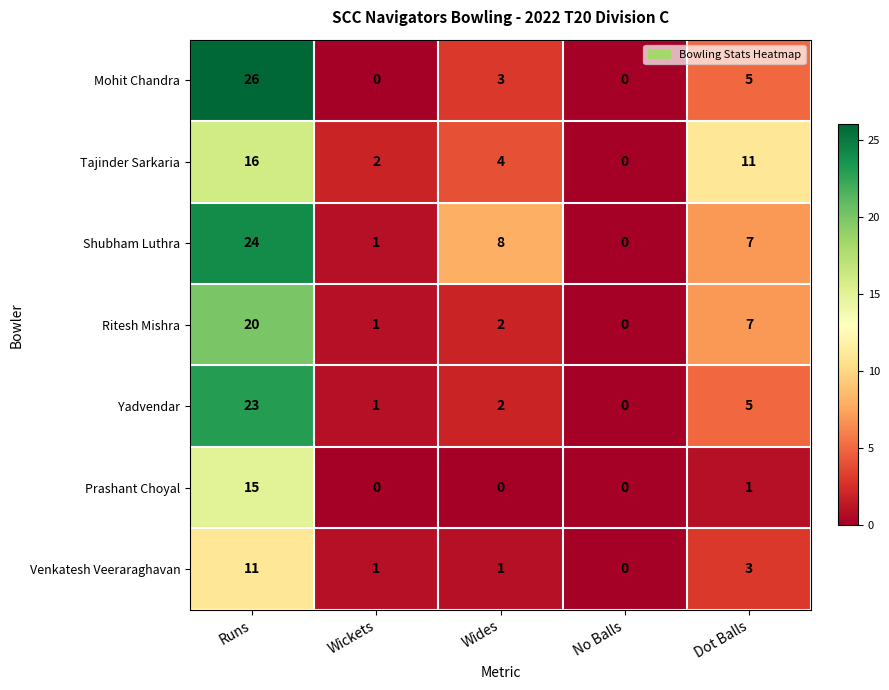

At which label does Ritesh Mishra first exceed 2?

Runs